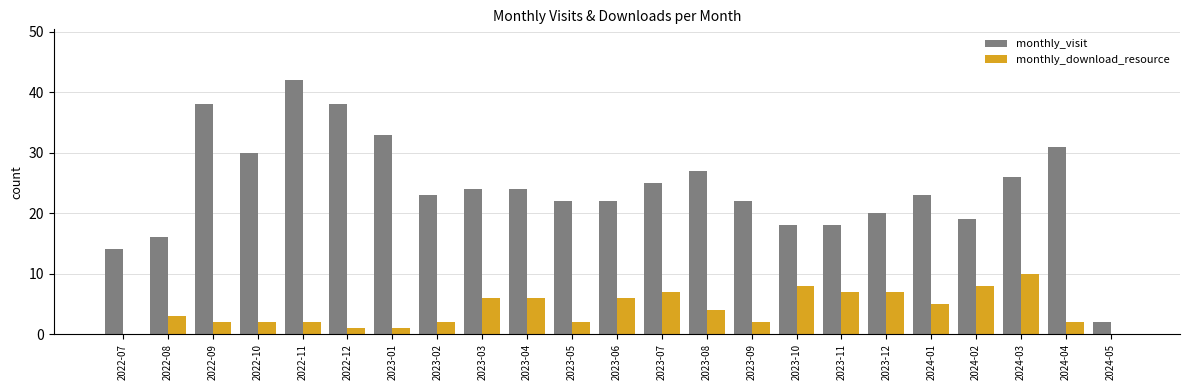

Which label corresponds to the largest value in the chart?

2022-11